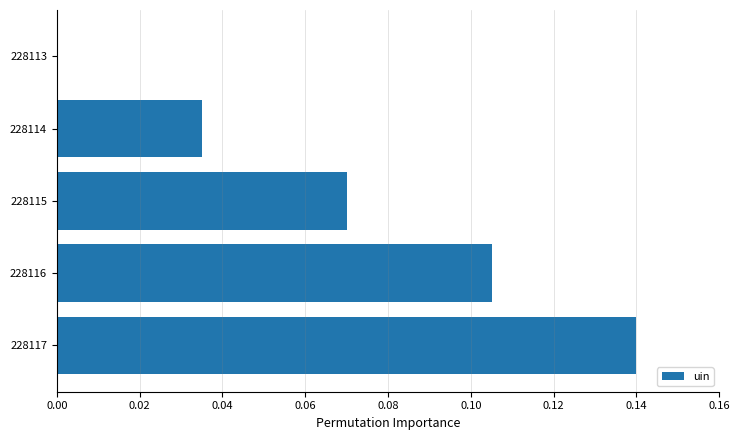

How many values are between 0 and 1?

5